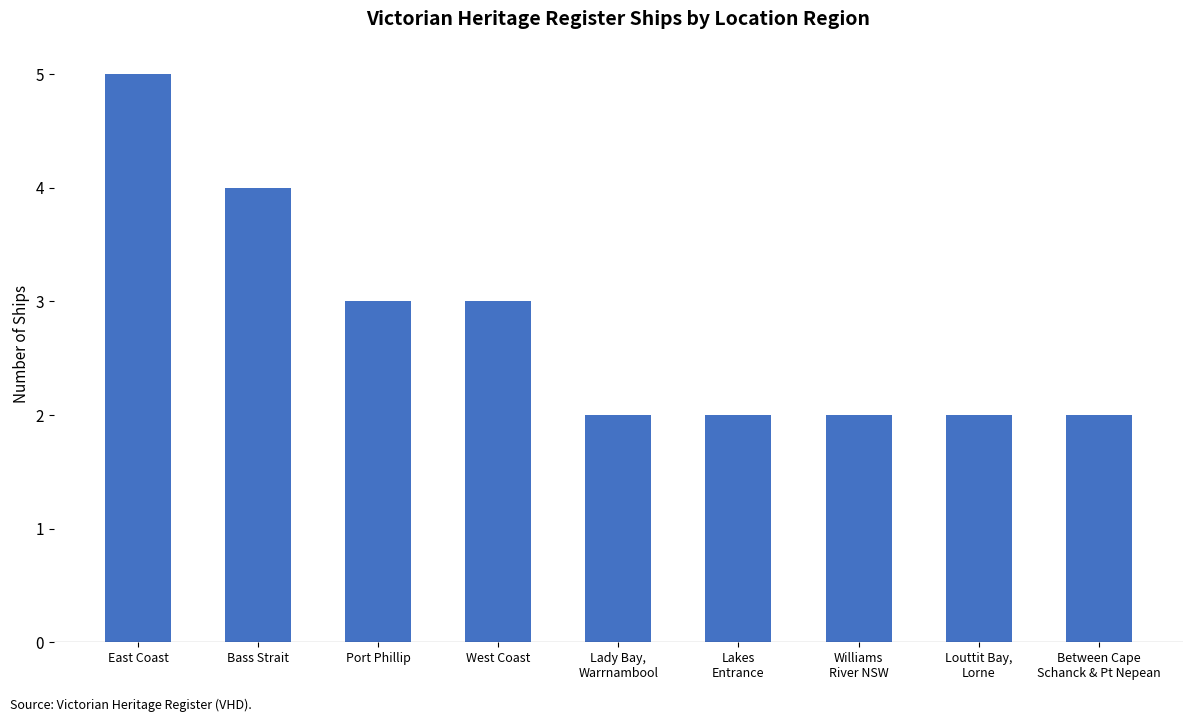

Which label corresponds to the largest value in the chart?

East Coast